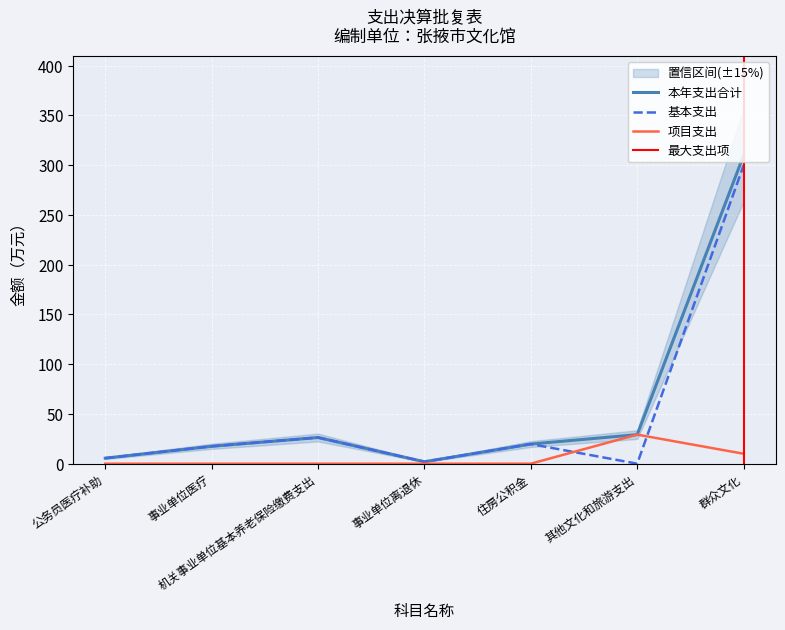

True or false: 项目支出 and 本年支出合计 cross at least once.

False